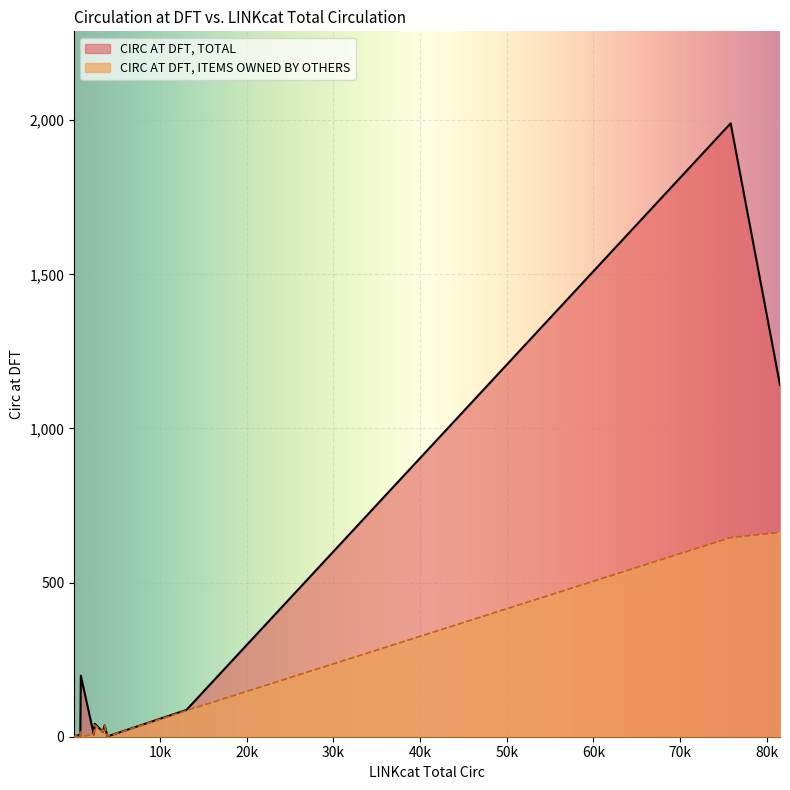

Is it true that CIRC AT DFT, ITEMS OWNED BY OTHERS equals 663 at BKANF?

True